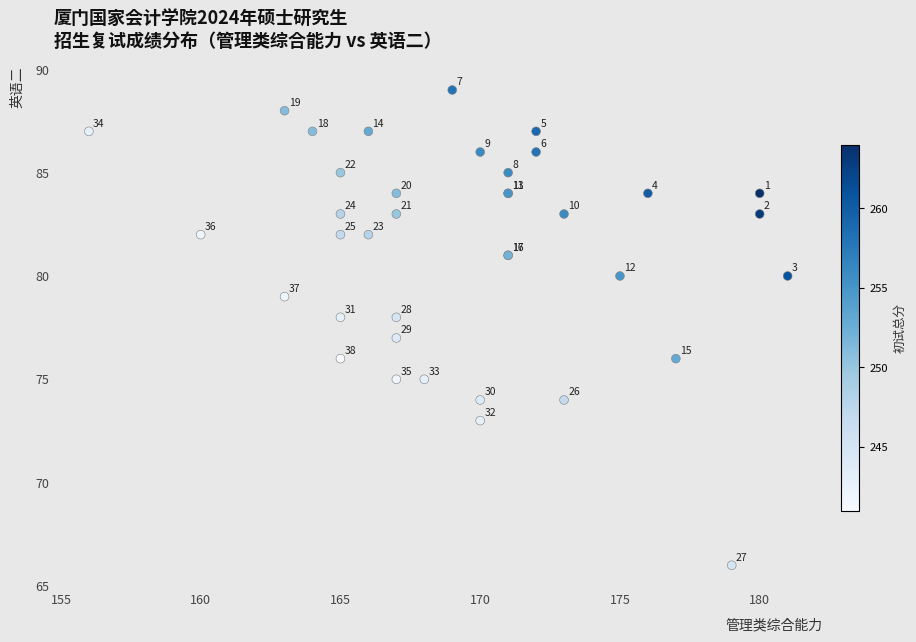

What Y value in the scatter plot is closest to 77?

77